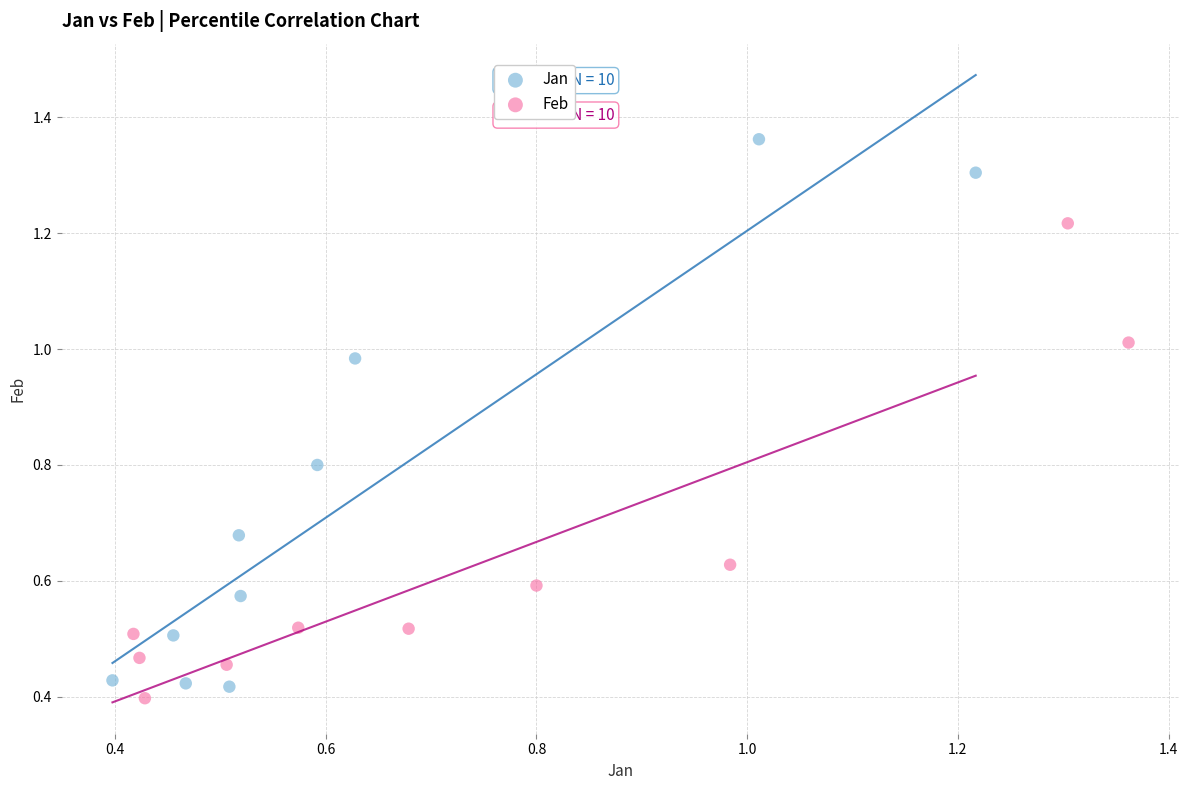

Which series has the largest Y range (max minus min)?

Jan